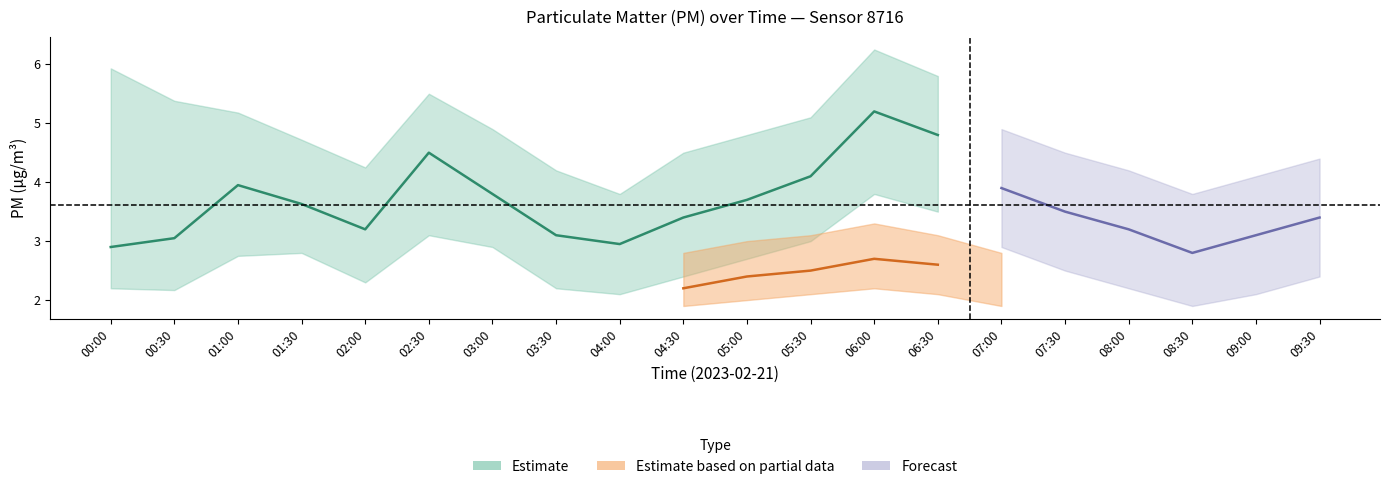

Read the P1 value at 00:00.

2.9